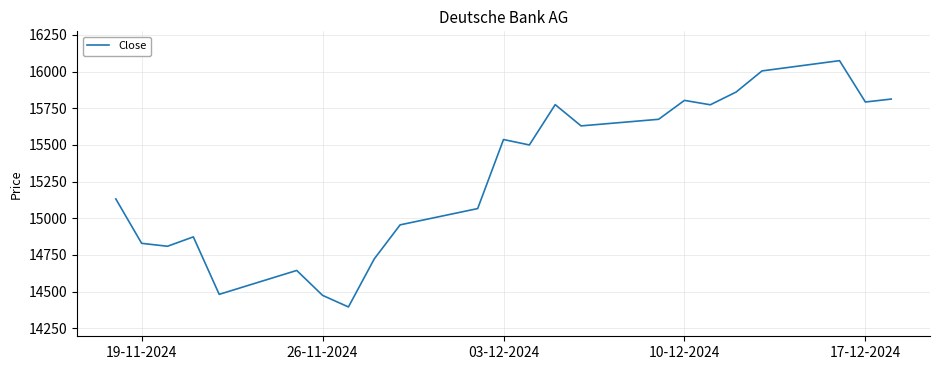

What is the difference between the maximum and minimum values?

1680